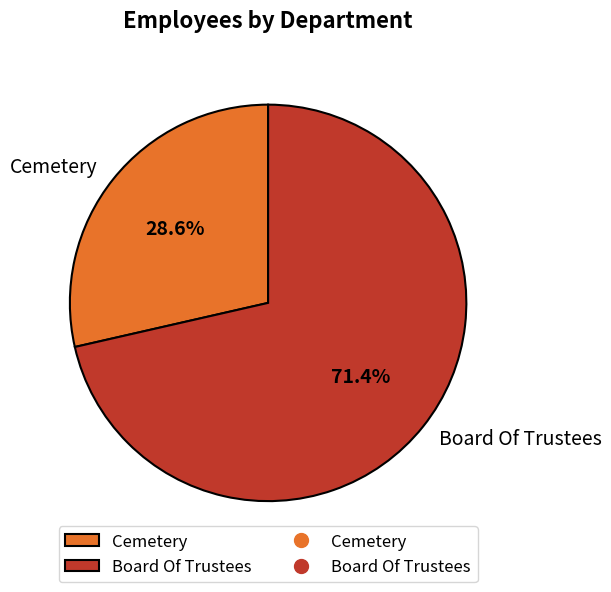

Which has a higher value, Cemetery or Board Of Trustees?

Board Of Trustees